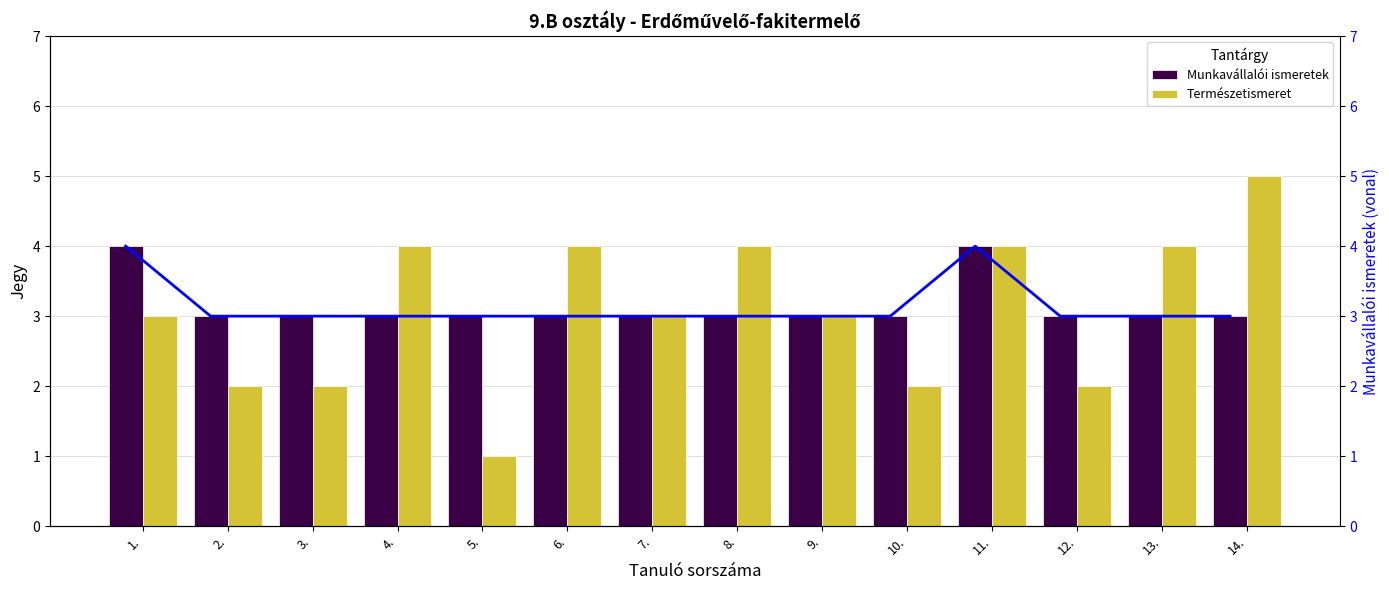

How many values in the Természetismeret series are below 3?

5